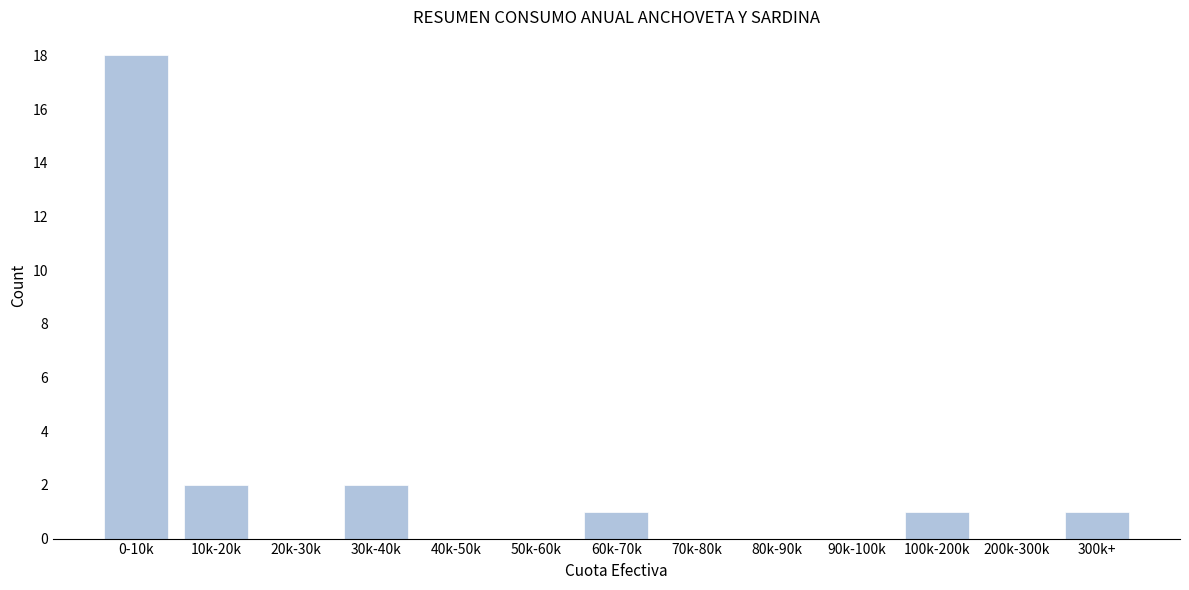

Reading left to right, what are all the values shown in this chart?

0-10k=18	10k-20k=2	20k-30k=0	30k-40k=2	40k-50k=0	50k-60k=0	60k-70k=1	70k-80k=0	80k-90k=0	90k-100k=0	100k-200k=1	200k-300k=0	300k+=1